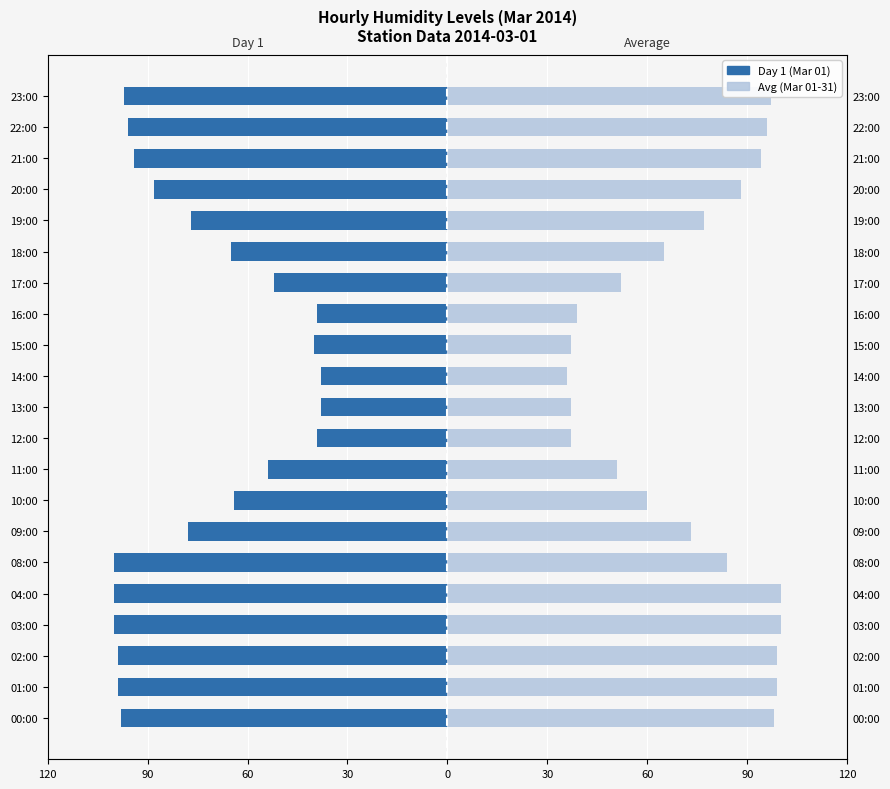

Which has a higher value, 12:00 or 08:00?

12:00